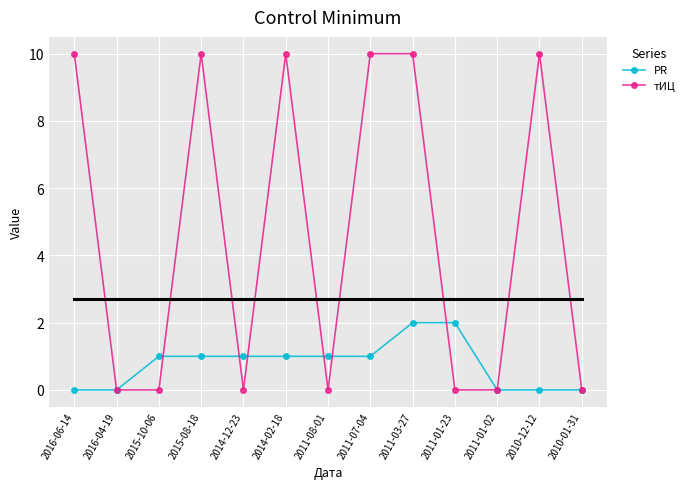

Which series has the widest spread of values?

тИЦ